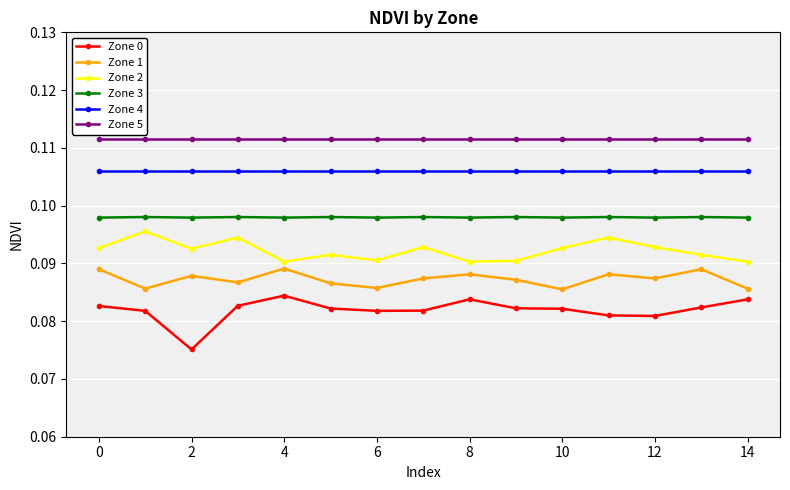

True or false: Zone 3 and Zone 2 cross at least once.

False